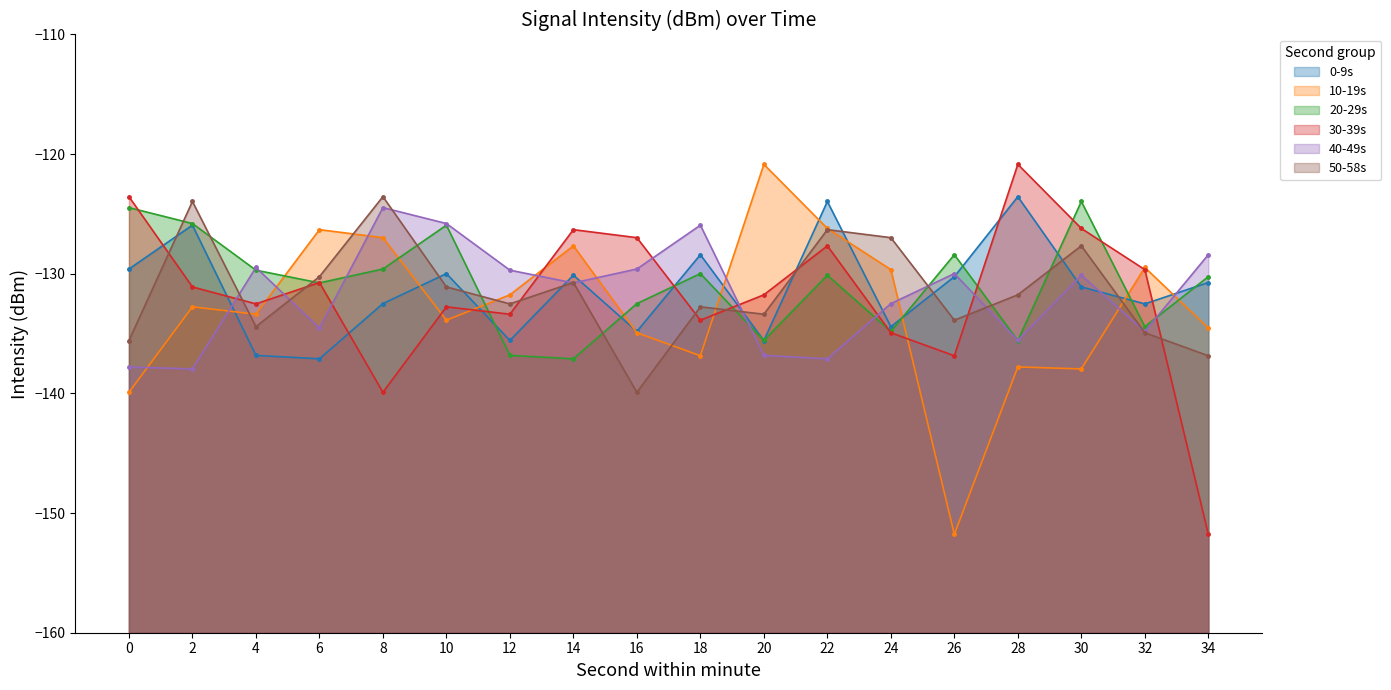

What is the sum of the 10-19s values at 28 and 34?

-272.3